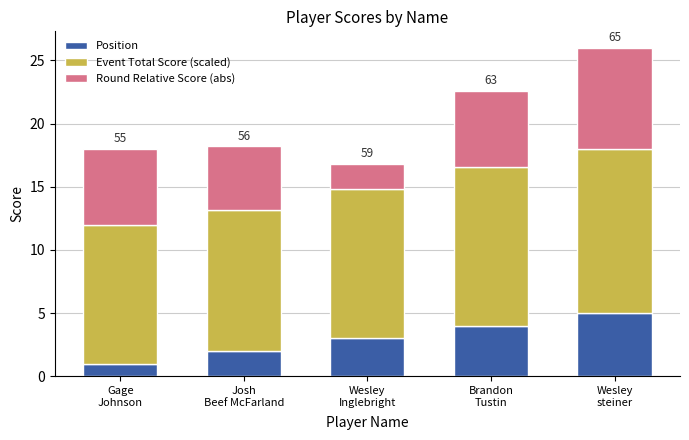

Reading left to right, what are the values for Position?

1.0	2.0	3.0	4.0	5.0